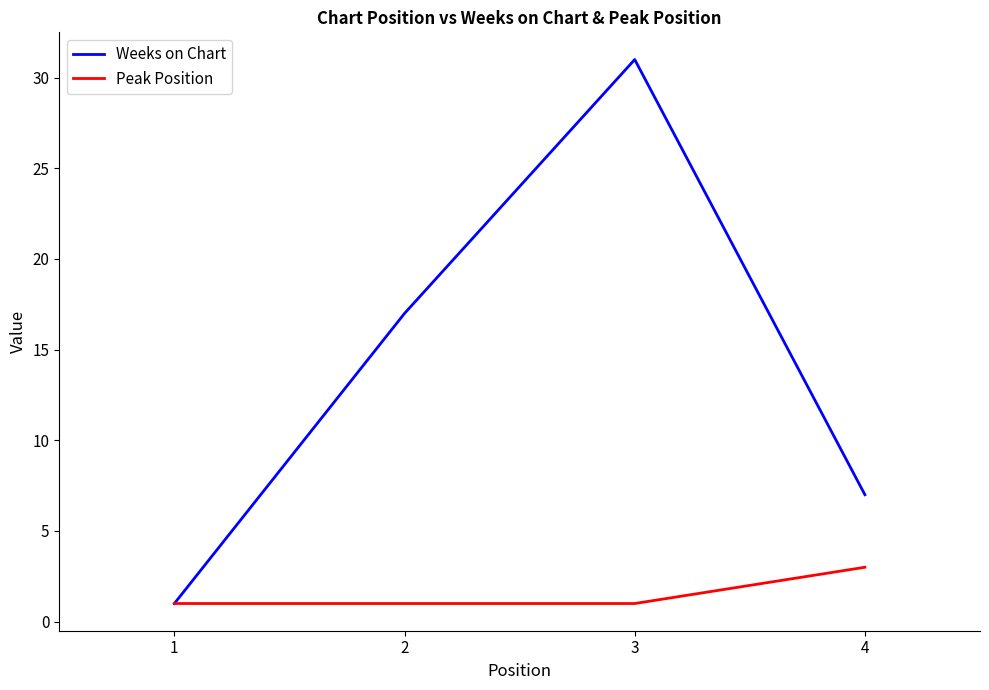

What is the sum of the Peak Position values at 1 and 2?

2